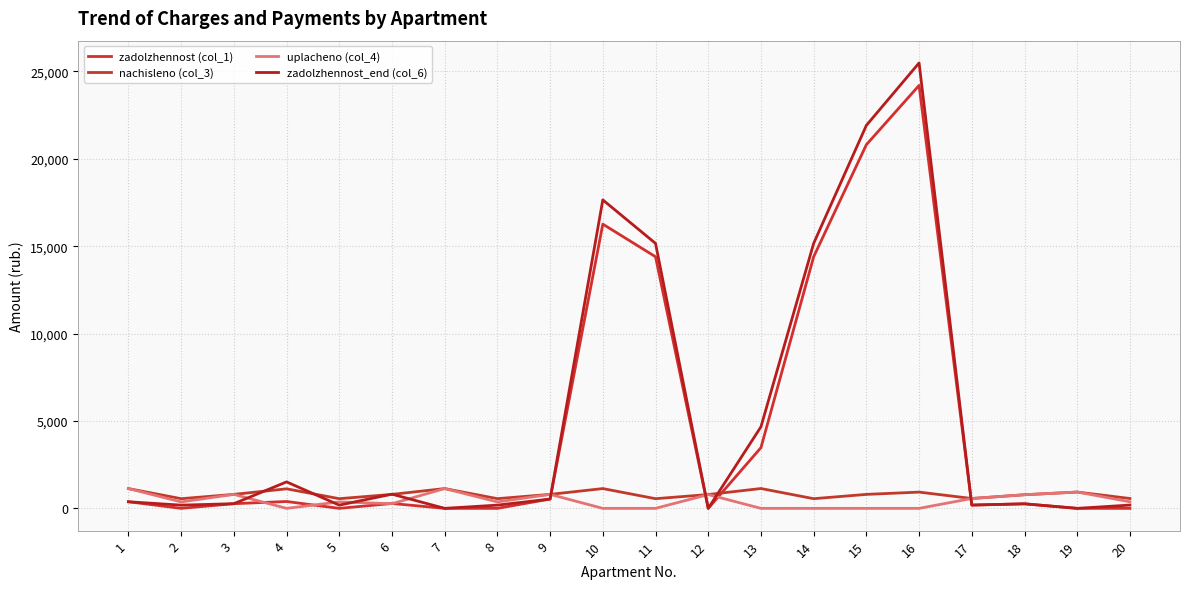

Does the chart display data point markers on the line(s)?

No